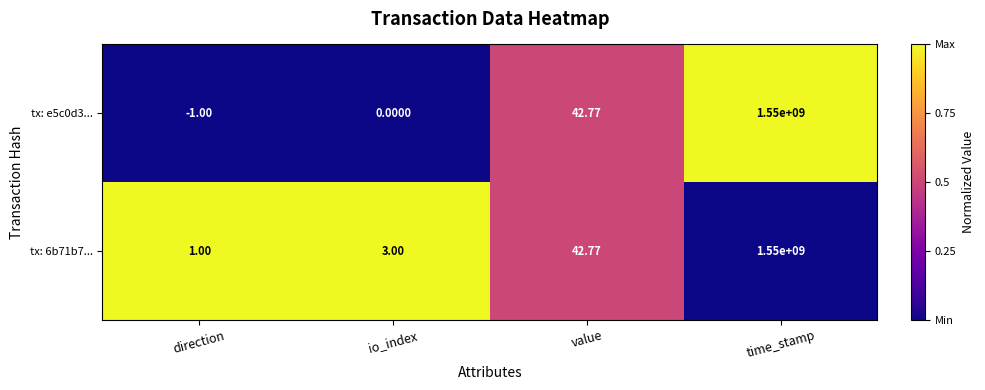

At which category is the sum across all series the highest?

time_stamp